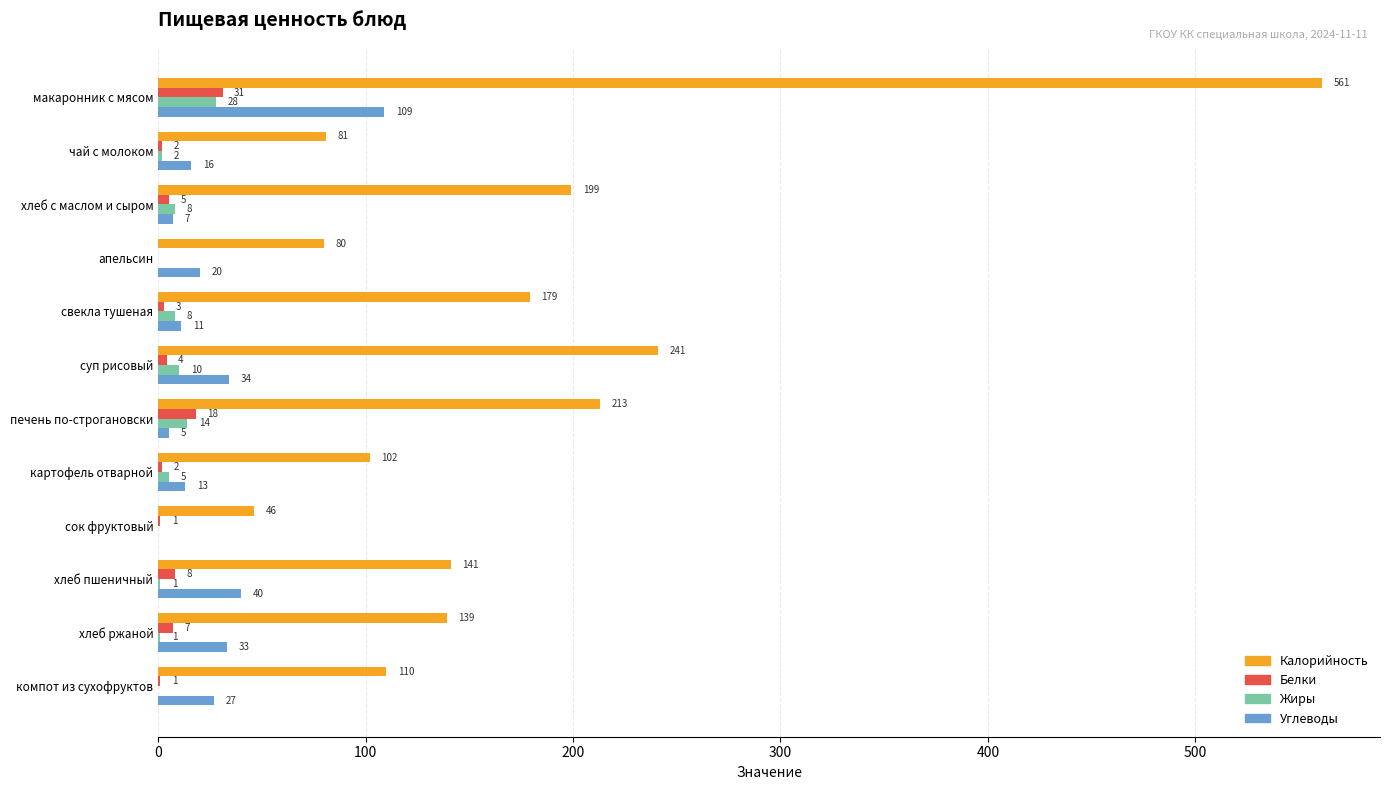

Which series changed the most between макаронник с мясом and суп рисовый?

Калорийность